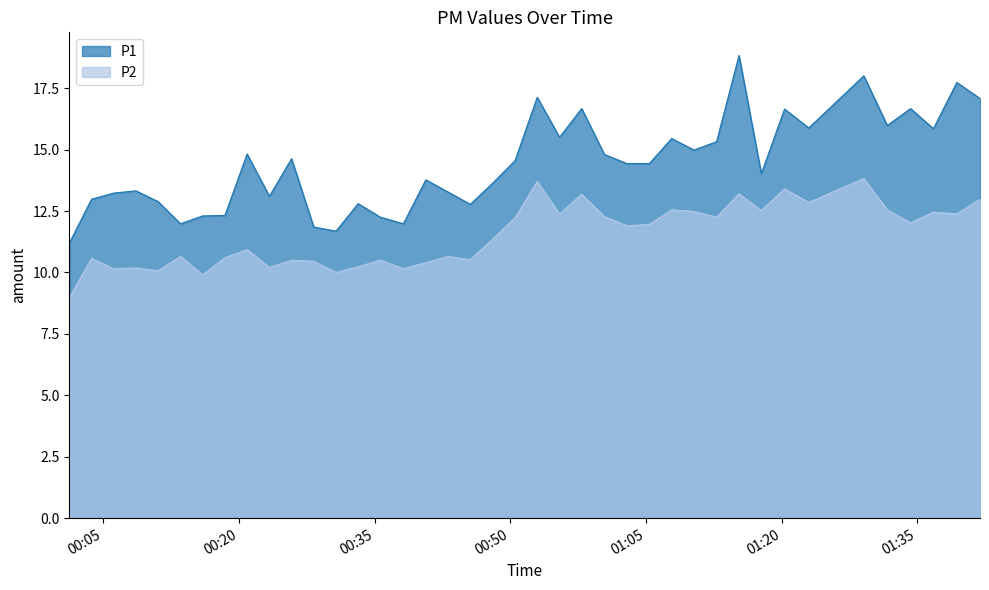

What is the sum of the P2 values at 2022-07-29T00:43:08 and 2022-07-29T00:57:54?

23.8